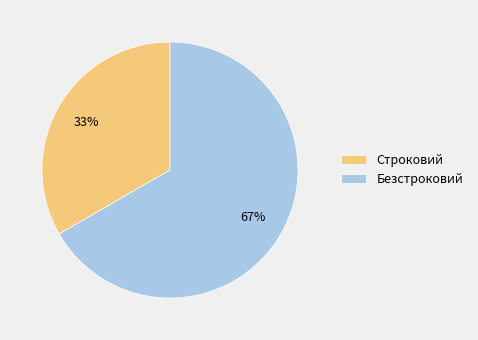

Do Безстроковий and Строковий together represent more than half of the pie?

Yes